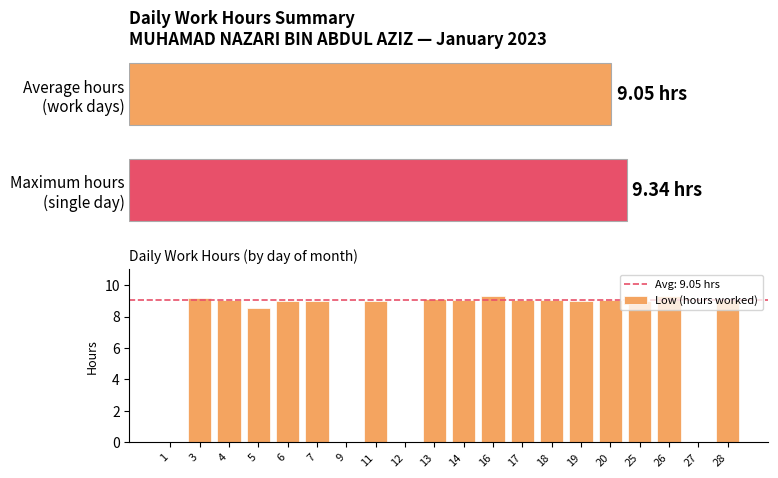

What is the approximate value at 3?

9.2